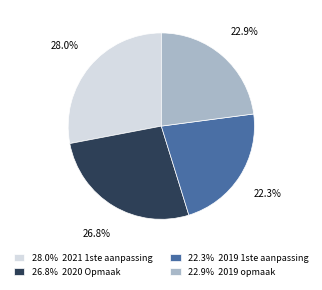

Which category has the smallest portion of the pie?

22.3% 2019 1ste aanpassing